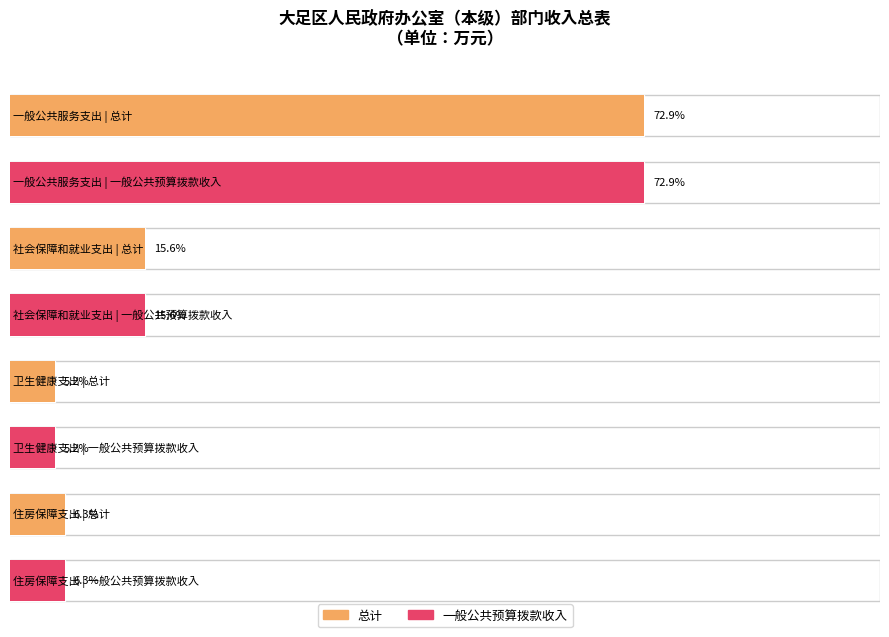

True or false: 总计 has a value of 206.6 at 社会保障和就业支出.

True